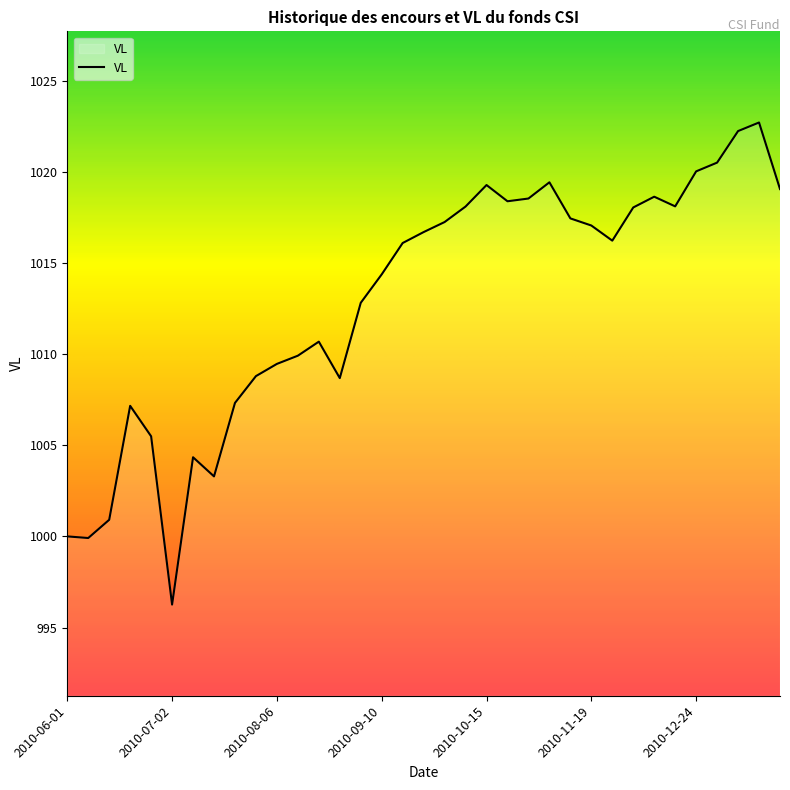

What is the average value?

1012.9